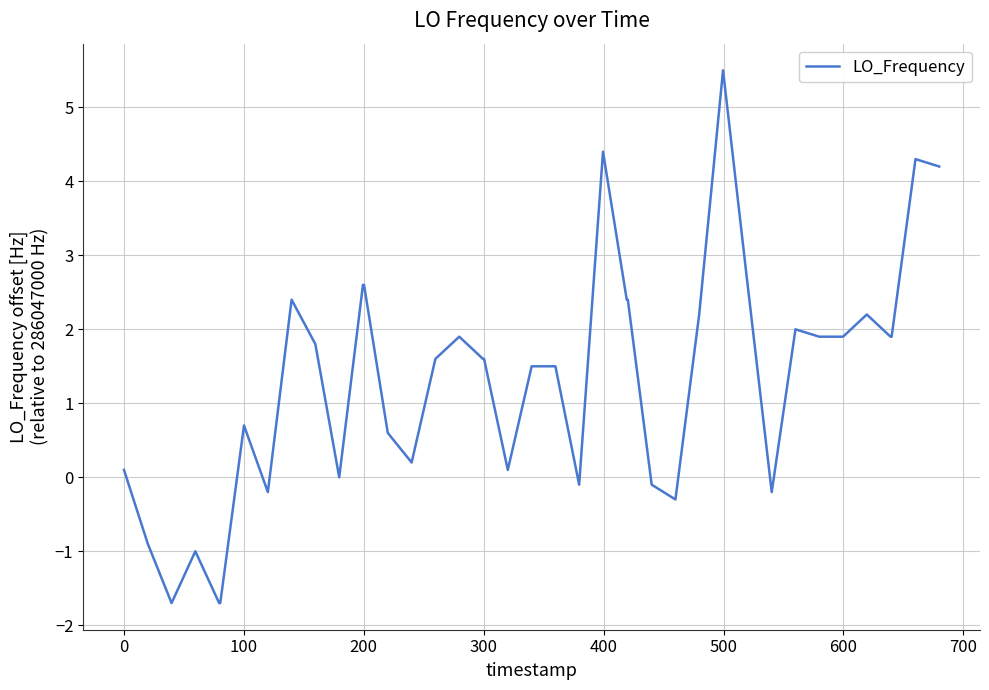

What is the difference between the maximum and minimum values?

7.2